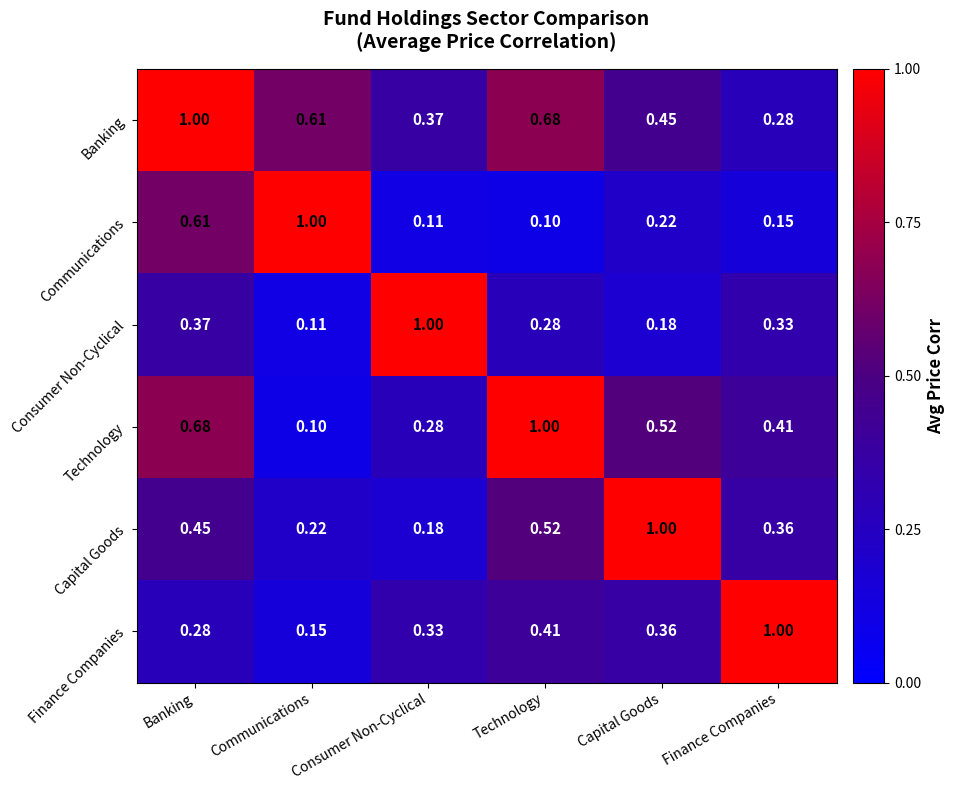

What is the spread (max minus min) of values at Technology?

0.9